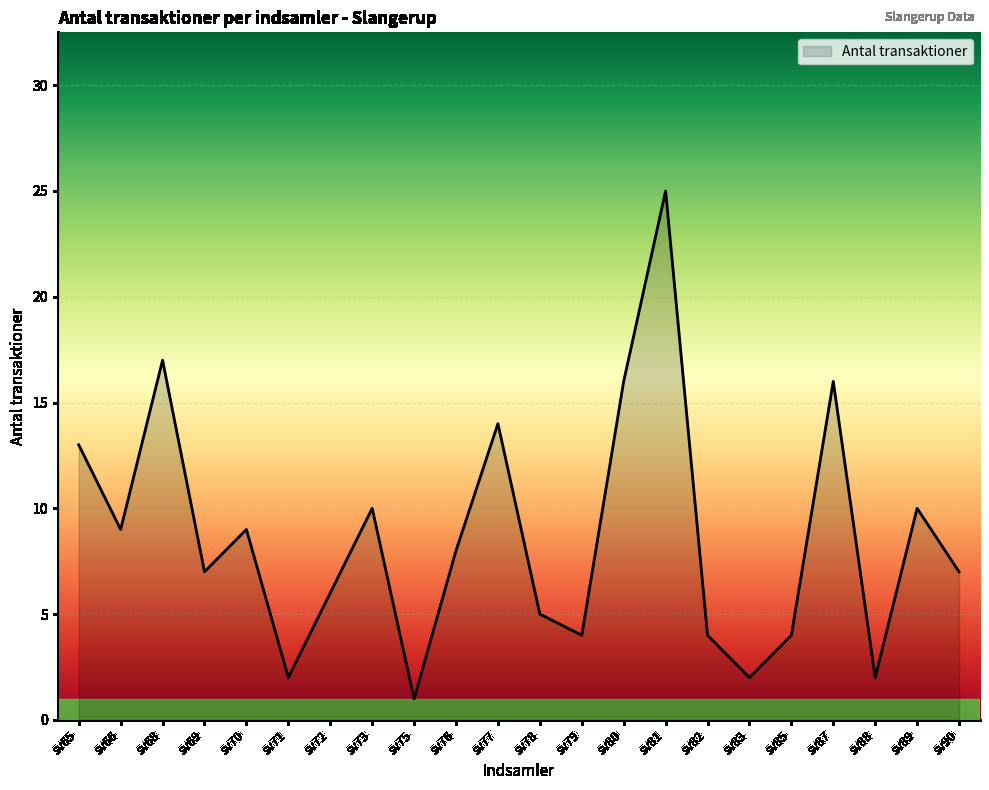

What is the sum of all values?

191